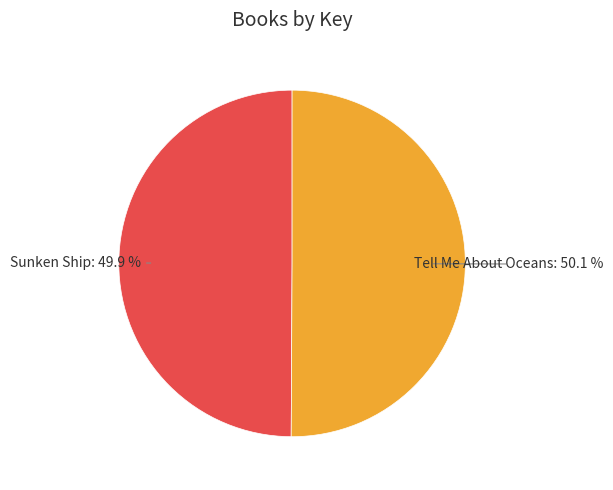

Is there a majority slice in this chart?

Yes